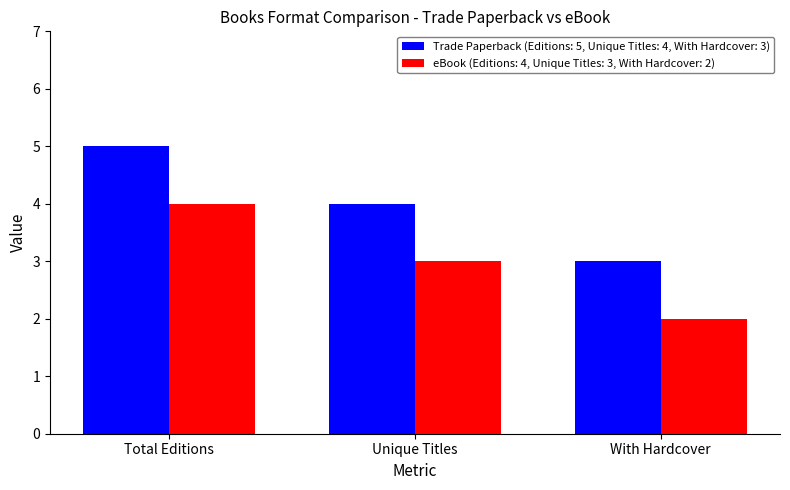

The Trade Paperback (Editions: 5, Unique Titles: 4, With Hardcover: 3) series shows 3 at With Hardcover. True or false?

True